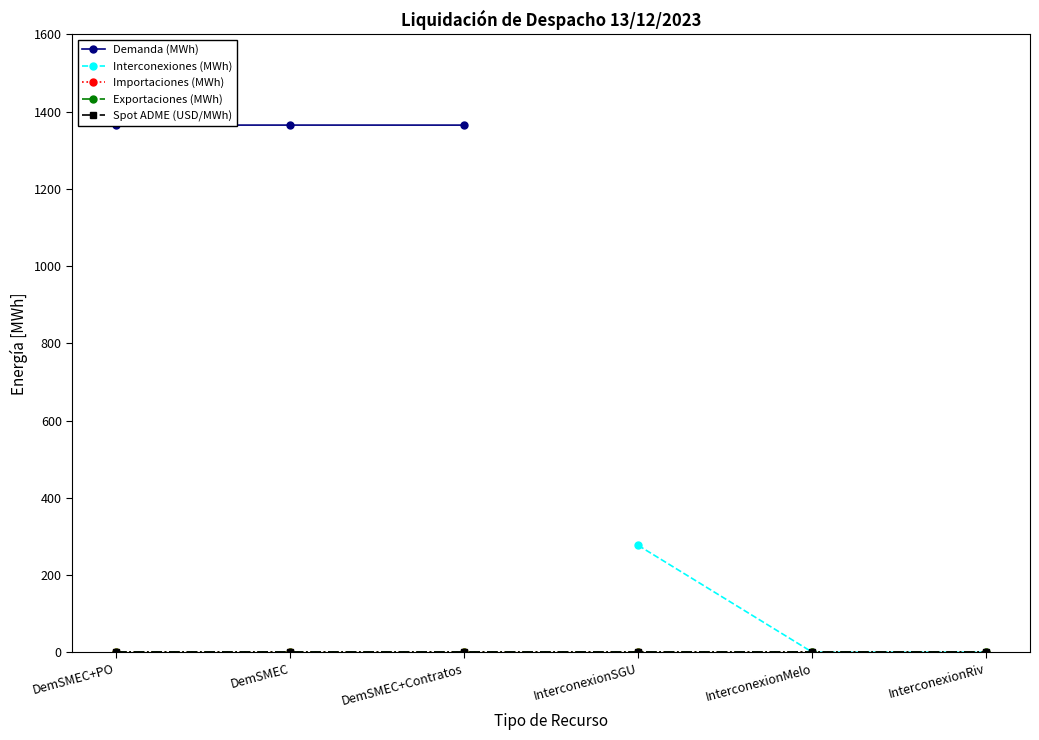

Which label corresponds to the largest value in the chart?

DemSMEC